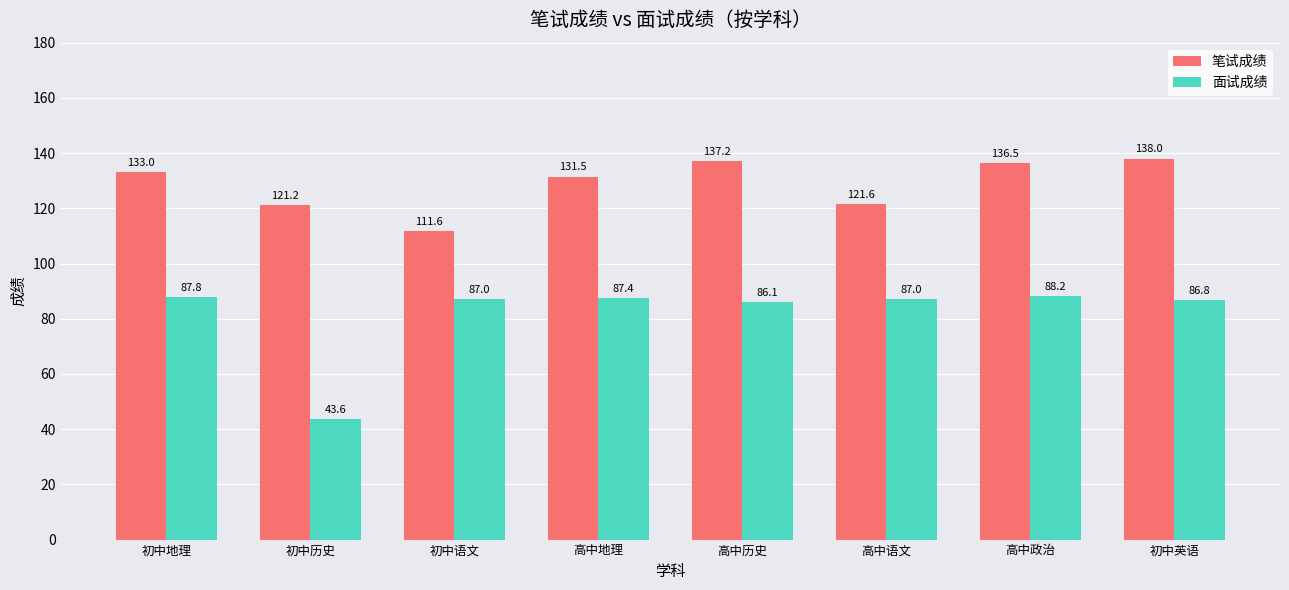

List the series in order of their overall mean, lowest first.

面试成绩, 笔试成绩